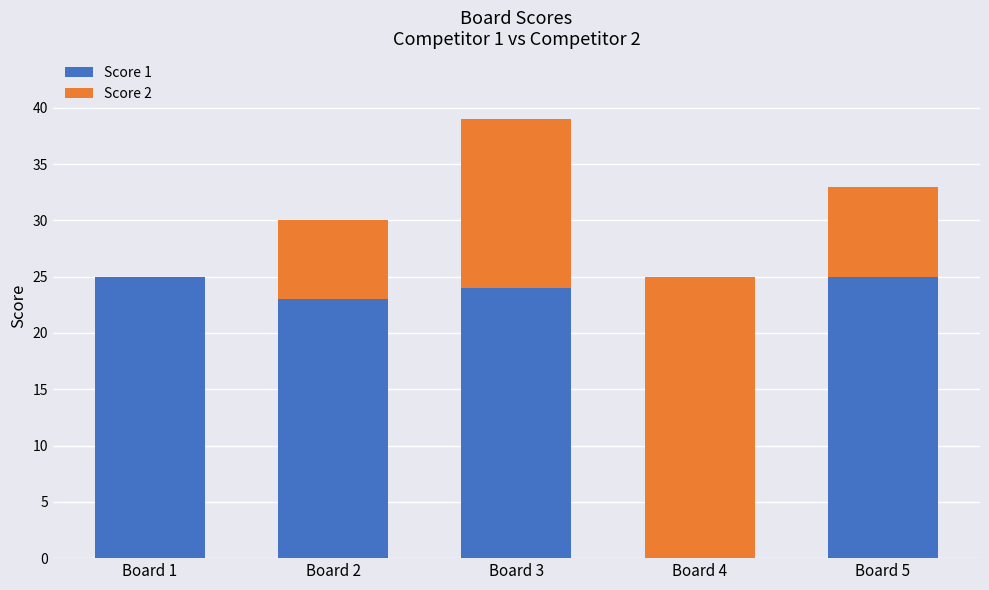

How many positive values does the Score 1 series have?

4